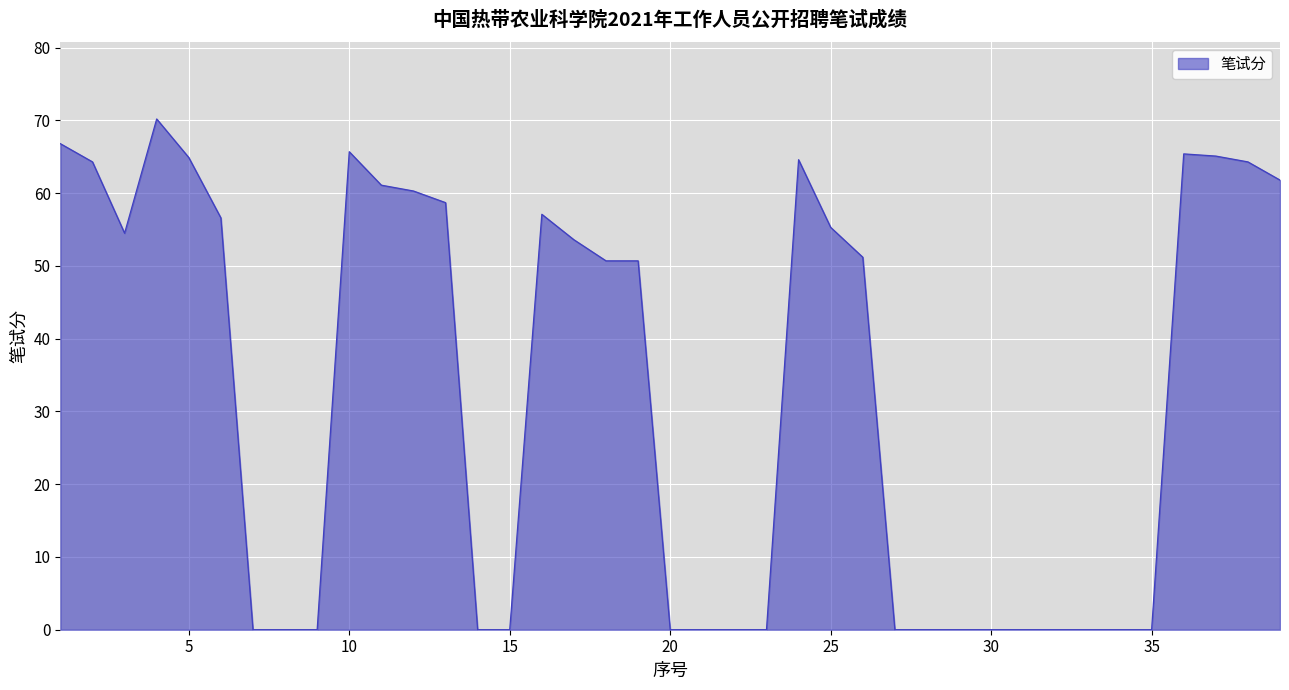

Count the number of values greater than 50.

21